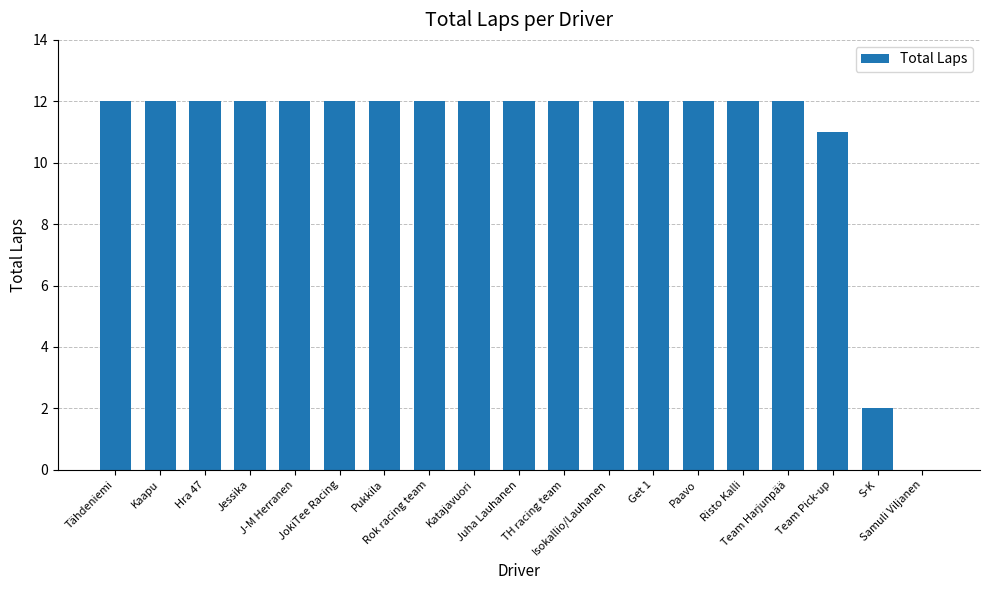

What is the maximum value shown in the chart?

12